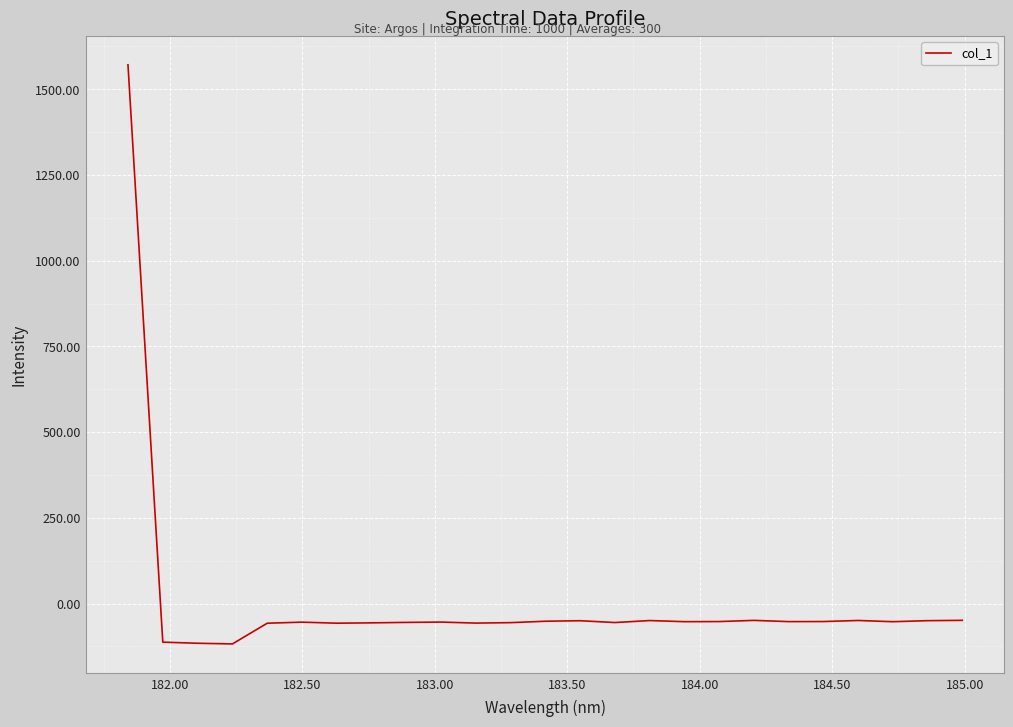

How many values are above zero?

1